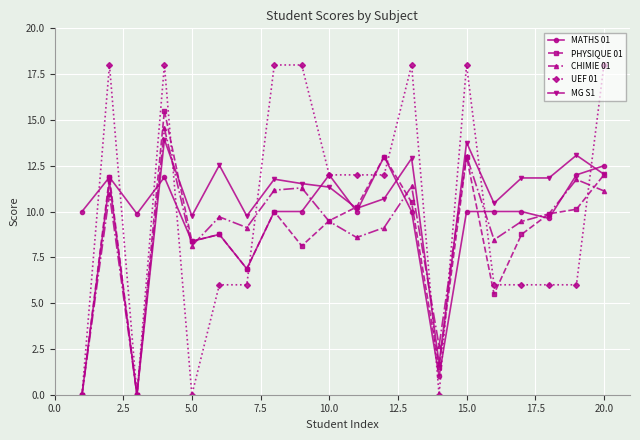

True or false: PHYSIQUE 01 has more than 0 interior local peaks.

True